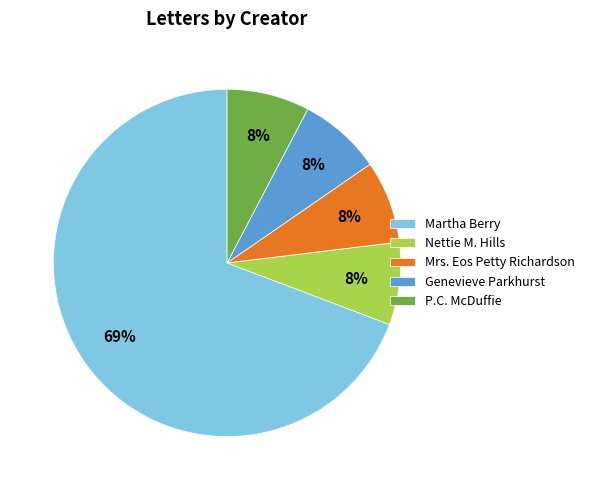

Is there any slice that represents more than half of the pie?

Yes